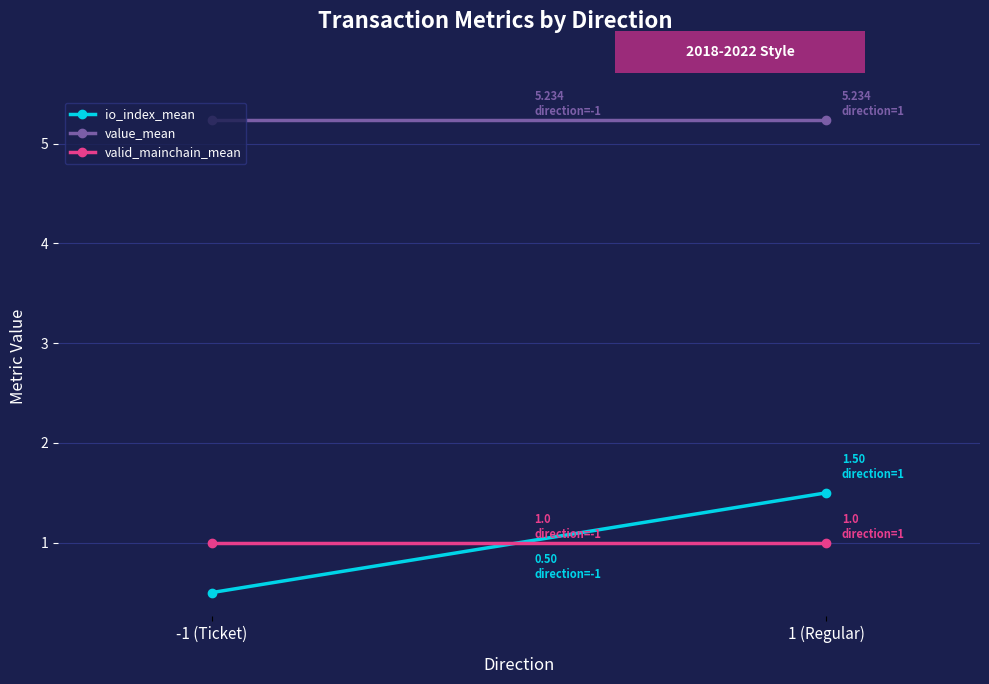

True or false: valid_mainchain_mean has a value of 1.0 at 1 (Regular).

True